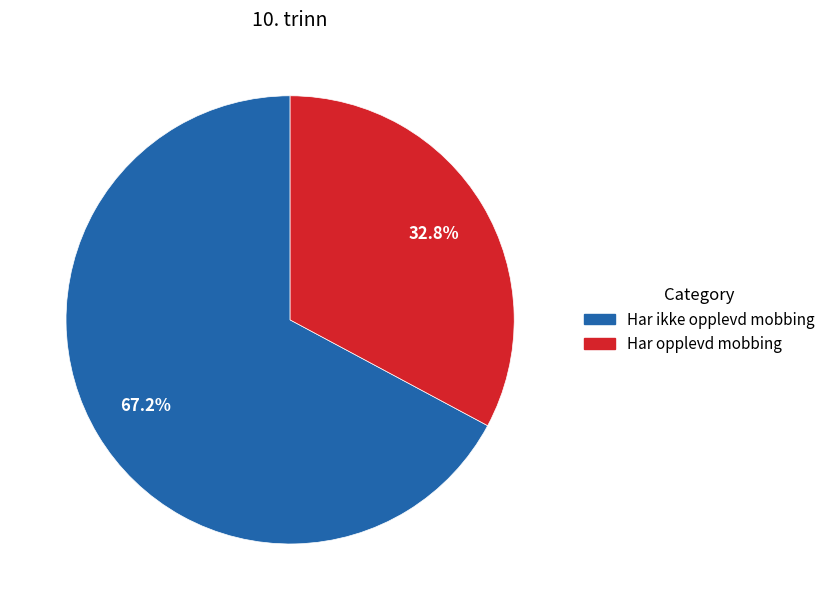

What portion of the pie excludes Har ikke opplevd mobbing?

32.8%